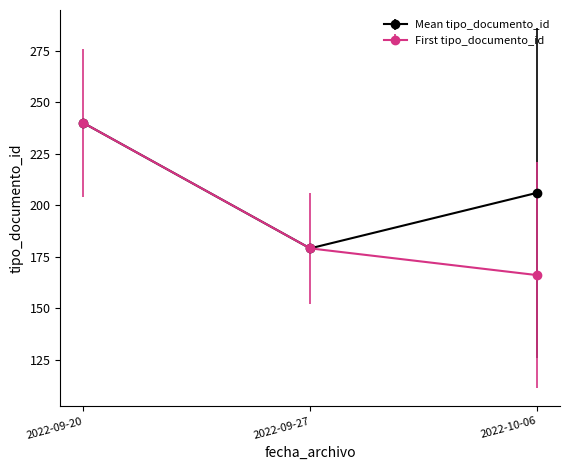

Reading left to right, transcribe all the data shown in this chart.

Mean tipo_documento_id: 2022-09-20=240	2022-09-27=179	2022-10-06=206
First tipo_documento_id: 2022-09-20=240	2022-09-27=179	2022-10-06=166